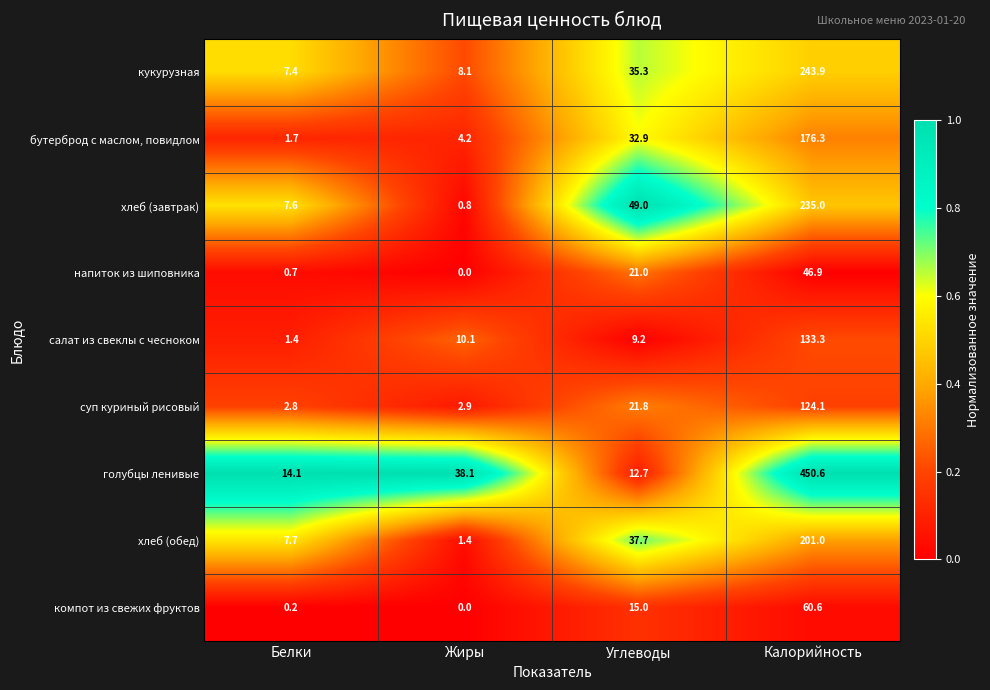

At which category is the sum across all series the highest?

Калорийность